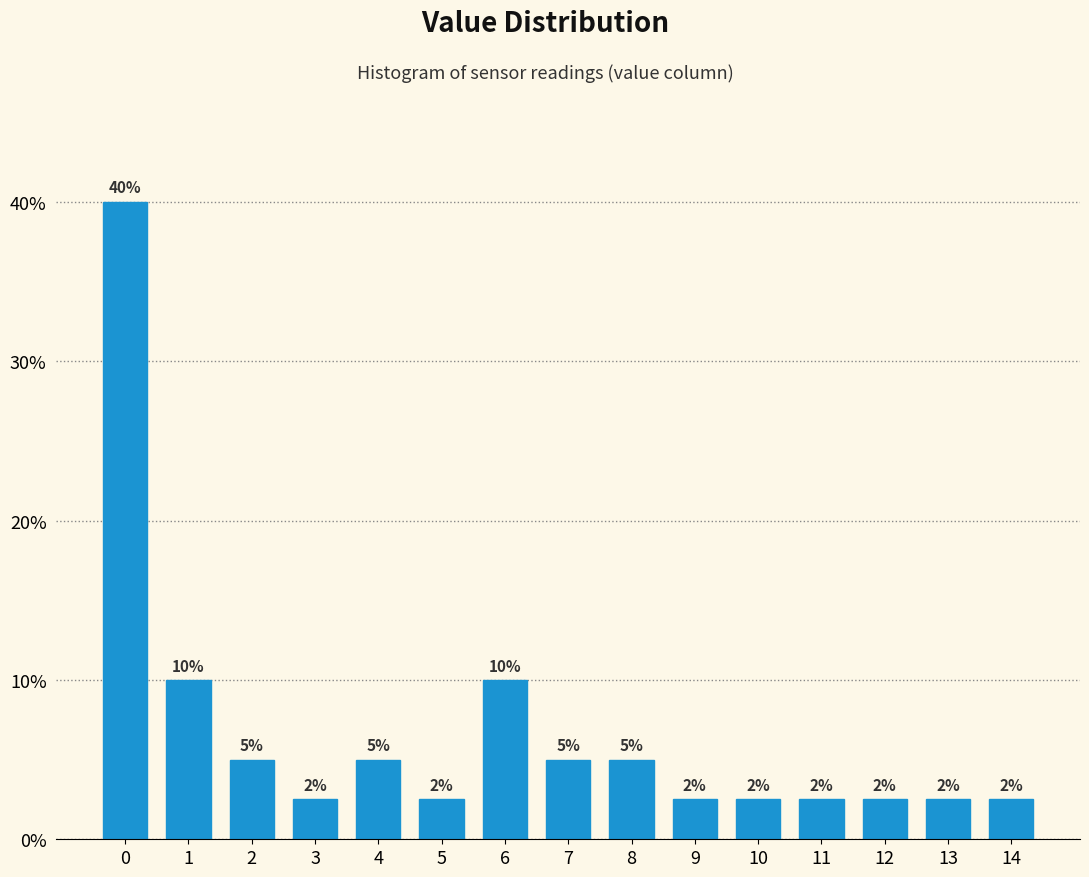

How many bars are there in total?

15